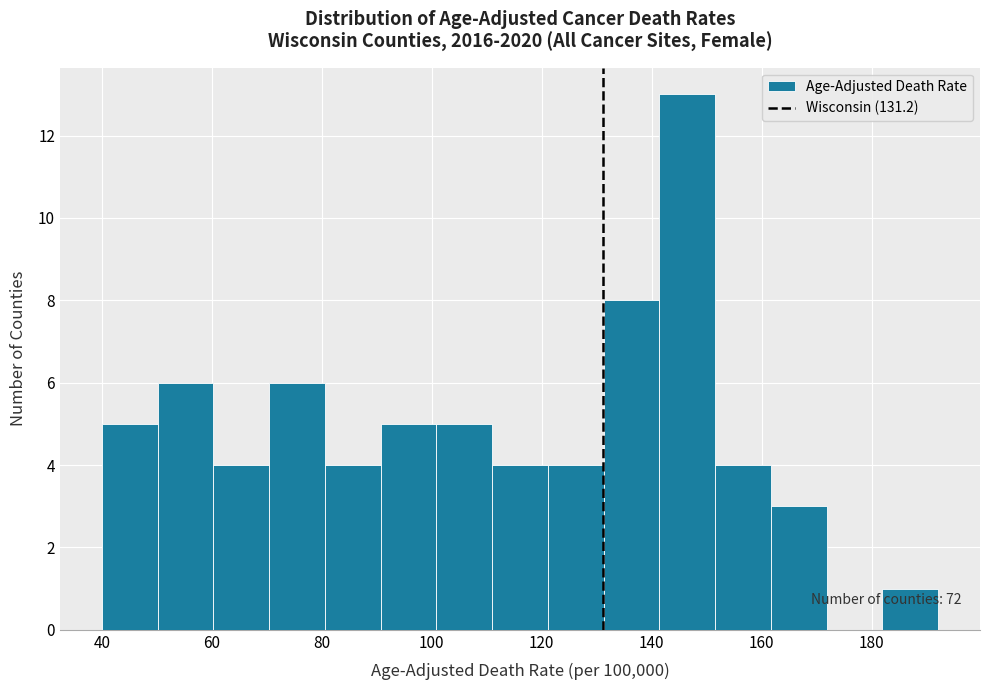

Which range on the x-axis has the tallest bar?

142 to 152